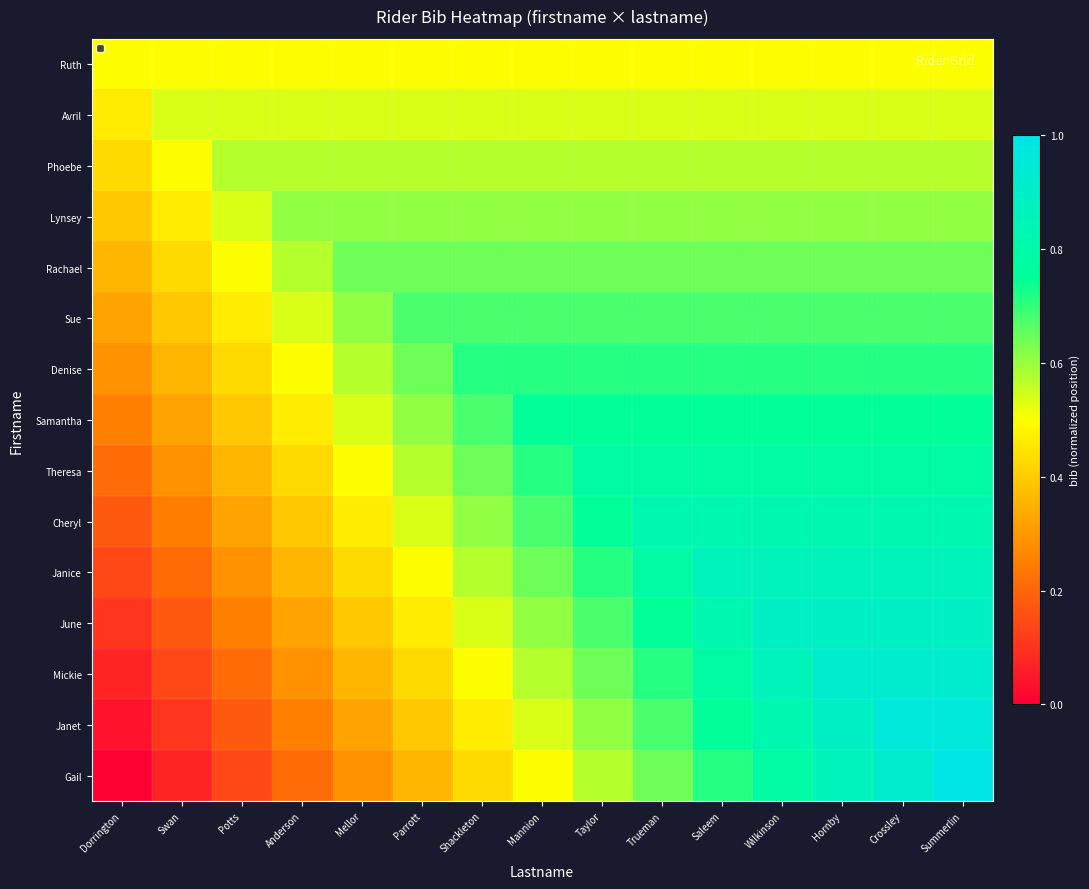

Reading right to left, list all the values displayed in this chart.

Ruth: Summerlin=0.5	Crossley=0.5	Hornby=0.5	Wilkinson=0.5	Saleem=0.5	Trueman=0.5	Taylor=0.5	Mannion=0.5	Shackleton=0.5	Parrott=0.5	Mellor=0.5	Anderson=0.5	Potts=0.5	Swan=0.5	Dorrington=0.5
Avril: Summerlin=0.5	Crossley=0.5	Hornby=0.5	Wilkinson=0.5	Saleem=0.5	Trueman=0.5	Taylor=0.5	Mannion=0.5	Shackleton=0.5	Parrott=0.5	Mellor=0.5	Anderson=0.5	Potts=0.5	Swan=0.5	Dorrington=0.5
Phoebe: Summerlin=0.6	Crossley=0.6	Hornby=0.6	Wilkinson=0.6	Saleem=0.6	Trueman=0.6	Taylor=0.6	Mannion=0.6	Shackleton=0.6	Parrott=0.6	Mellor=0.6	Anderson=0.6	Potts=0.6	Swan=0.5	Dorrington=0.4
Lynsey: Summerlin=0.6	Crossley=0.6	Hornby=0.6	Wilkinson=0.6	Saleem=0.6	Trueman=0.6	Taylor=0.6	Mannion=0.6	Shackleton=0.6	Parrott=0.6	Mellor=0.6	Anderson=0.6	Potts=0.5	Swan=0.5	Dorrington=0.4
Rachael: Summerlin=0.6	Crossley=0.6	Hornby=0.6	Wilkinson=0.6	Saleem=0.6	Trueman=0.6	Taylor=0.6	Mannion=0.6	Shackleton=0.6	Parrott=0.6	Mellor=0.6	Anderson=0.6	Potts=0.5	Swan=0.4	Dorrington=0.4
Sue: Summerlin=0.7	Crossley=0.7	Hornby=0.7	Wilkinson=0.7	Saleem=0.7	Trueman=0.7	Taylor=0.7	Mannion=0.7	Shackleton=0.7	Parrott=0.7	Mellor=0.6	Anderson=0.5	Potts=0.5	Swan=0.4	Dorrington=0.3
Denise: Summerlin=0.7	Crossley=0.7	Hornby=0.7	Wilkinson=0.7	Saleem=0.7	Trueman=0.7	Taylor=0.7	Mannion=0.7	Shackleton=0.7	Parrott=0.6	Mellor=0.6	Anderson=0.5	Potts=0.4	Swan=0.4	Dorrington=0.3
Samantha: Summerlin=0.8	Crossley=0.8	Hornby=0.8	Wilkinson=0.8	Saleem=0.8	Trueman=0.8	Taylor=0.8	Mannion=0.8	Shackleton=0.7	Parrott=0.6	Mellor=0.5	Anderson=0.5	Potts=0.4	Swan=0.3	Dorrington=0.2
Theresa: Summerlin=0.8	Crossley=0.8	Hornby=0.8	Wilkinson=0.8	Saleem=0.8	Trueman=0.8	Taylor=0.8	Mannion=0.7	Shackleton=0.6	Parrott=0.6	Mellor=0.5	Anderson=0.4	Potts=0.4	Swan=0.3	Dorrington=0.2
Cheryl: Summerlin=0.8	Crossley=0.8	Hornby=0.8	Wilkinson=0.8	Saleem=0.8	Trueman=0.8	Taylor=0.8	Mannion=0.7	Shackleton=0.6	Parrott=0.5	Mellor=0.5	Anderson=0.4	Potts=0.3	Swan=0.2	Dorrington=0.2
Janice: Summerlin=0.9	Crossley=0.9	Hornby=0.9	Wilkinson=0.9	Saleem=0.9	Trueman=0.8	Taylor=0.7	Mannion=0.6	Shackleton=0.6	Parrott=0.5	Mellor=0.4	Anderson=0.4	Potts=0.3	Swan=0.2	Dorrington=0.1
June: Summerlin=0.9	Crossley=0.9	Hornby=0.9	Wilkinson=0.9	Saleem=0.8	Trueman=0.8	Taylor=0.7	Mannion=0.6	Shackleton=0.5	Parrott=0.5	Mellor=0.4	Anderson=0.3	Potts=0.2	Swan=0.2	Dorrington=0.1
Mickie: Summerlin=0.9	Crossley=0.9	Hornby=0.9	Wilkinson=0.9	Saleem=0.8	Trueman=0.7	Taylor=0.6	Mannion=0.6	Shackleton=0.5	Parrott=0.4	Mellor=0.4	Anderson=0.3	Potts=0.2	Swan=0.1	Dorrington=0.1
Janet: Summerlin=1.0	Crossley=1.0	Hornby=0.9	Wilkinson=0.8	Saleem=0.8	Trueman=0.7	Taylor=0.6	Mannion=0.5	Shackleton=0.5	Parrott=0.4	Mellor=0.3	Anderson=0.2	Potts=0.2	Swan=0.1	Dorrington=0.0
Gail: Summerlin=1.0	Crossley=0.9	Hornby=0.9	Wilkinson=0.8	Saleem=0.7	Trueman=0.6	Taylor=0.6	Mannion=0.5	Shackleton=0.4	Parrott=0.4	Mellor=0.3	Anderson=0.2	Potts=0.1	Swan=0.1	Dorrington=0.0